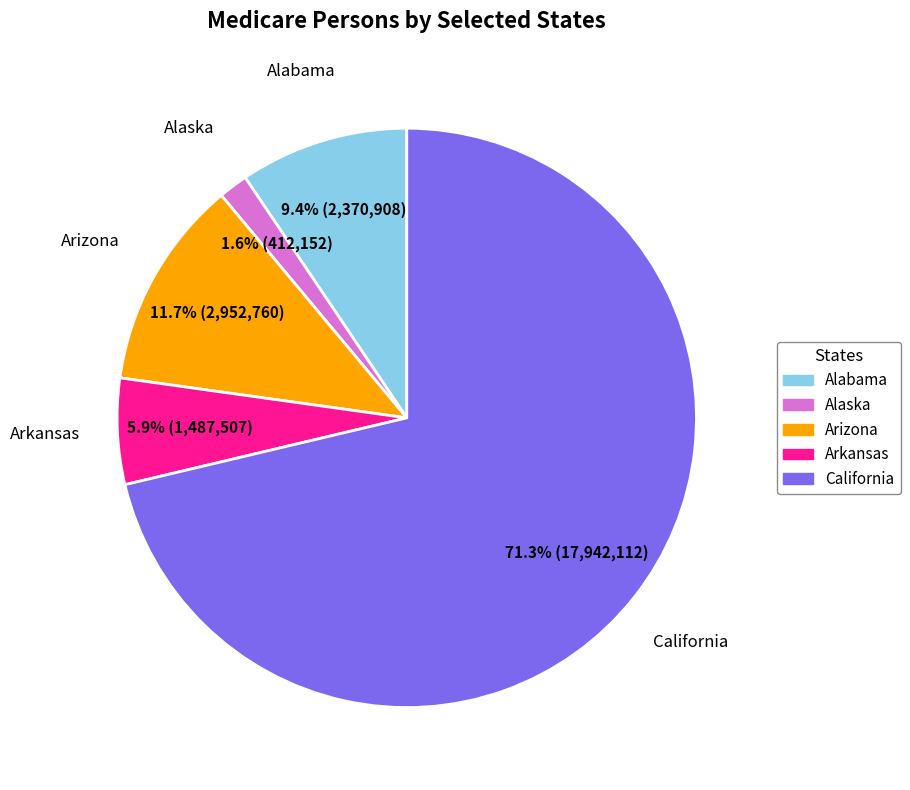

To the nearest percent, what portion does Alaska represent?

2%